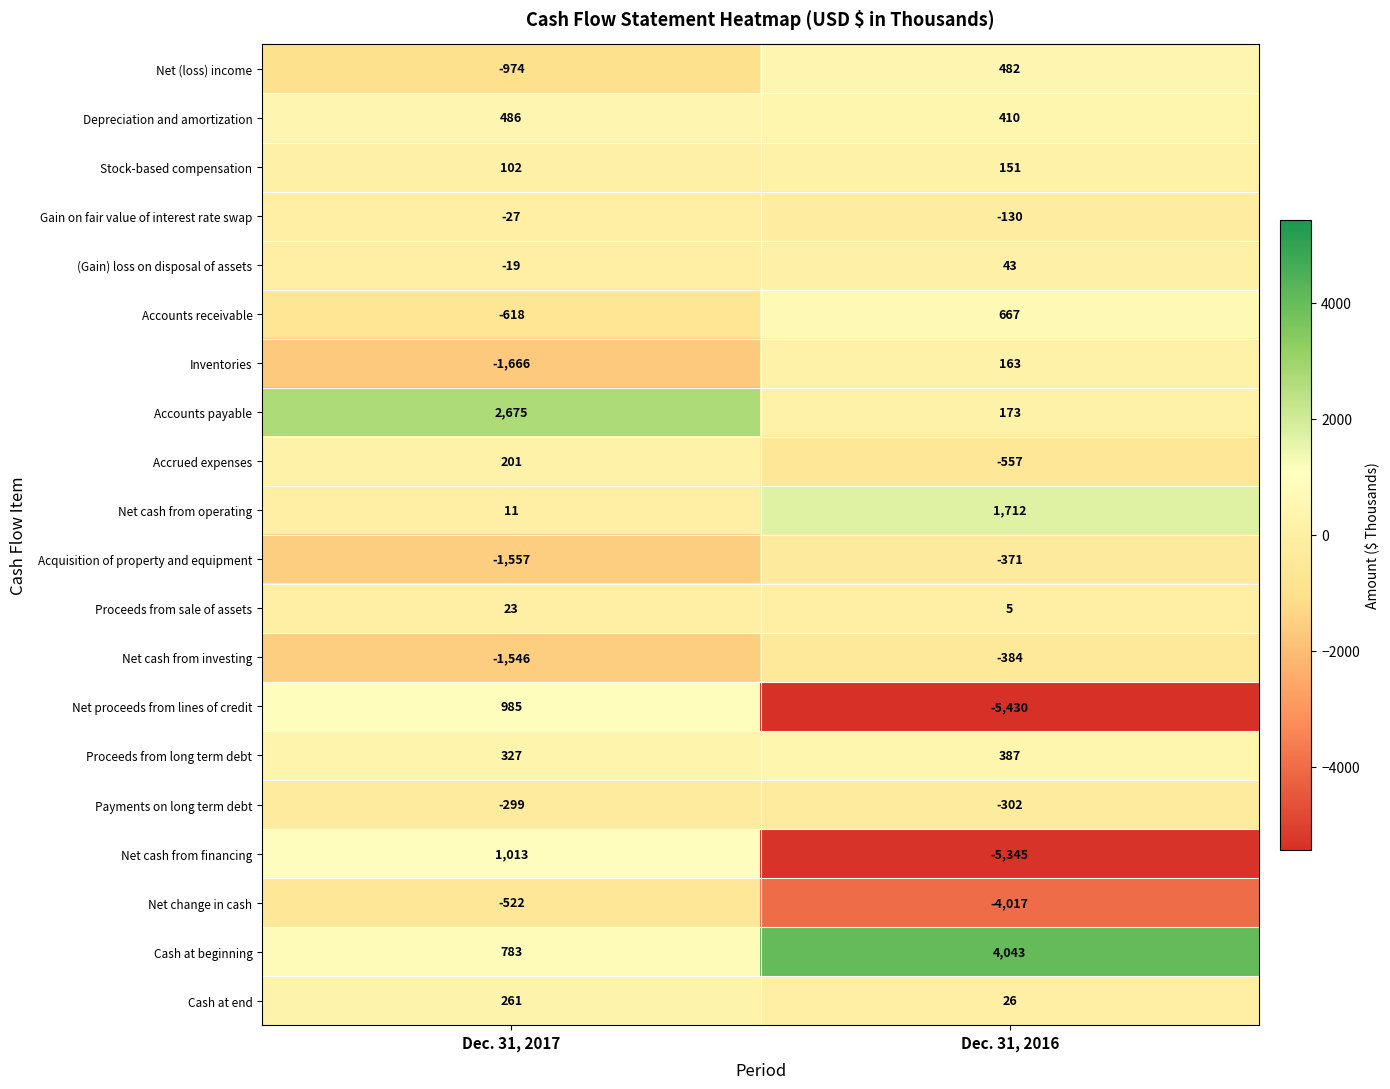

How many data points in Net cash from investing are less than -384?

1